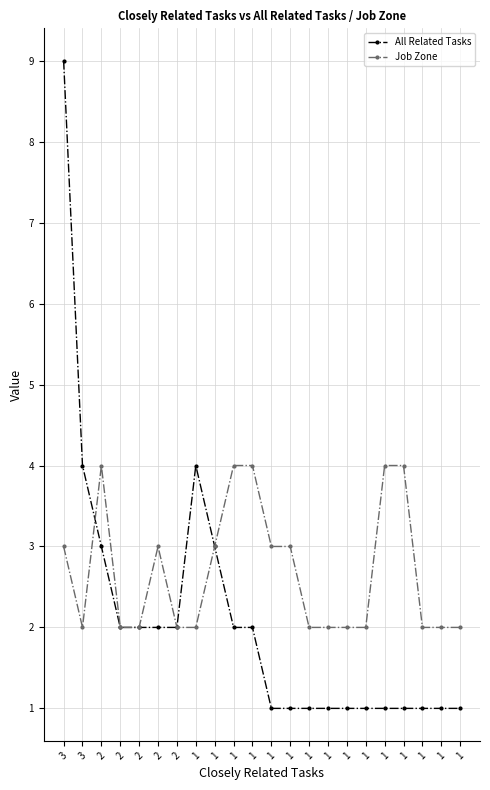

What is the value of the Job Zone point at the 18th from the left?

2